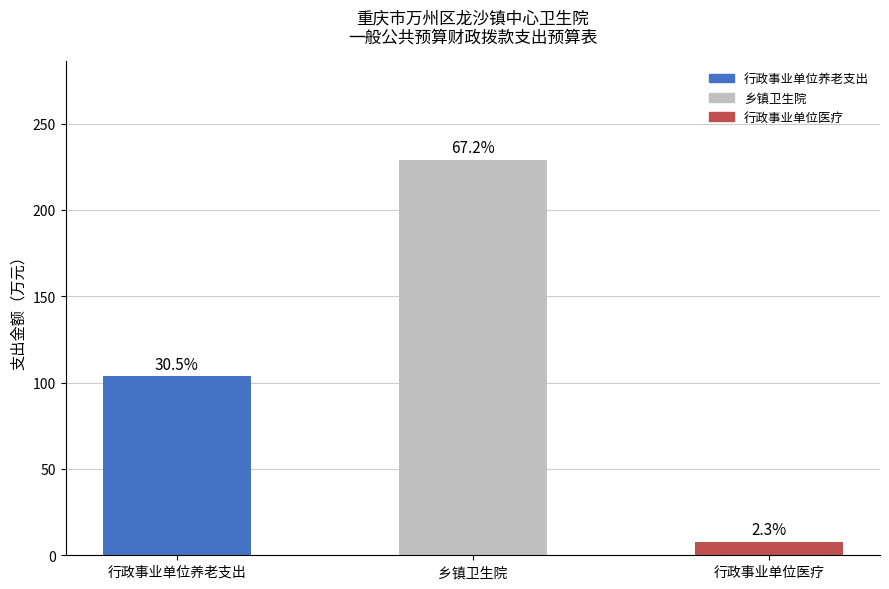

How many bars are there in total?

3